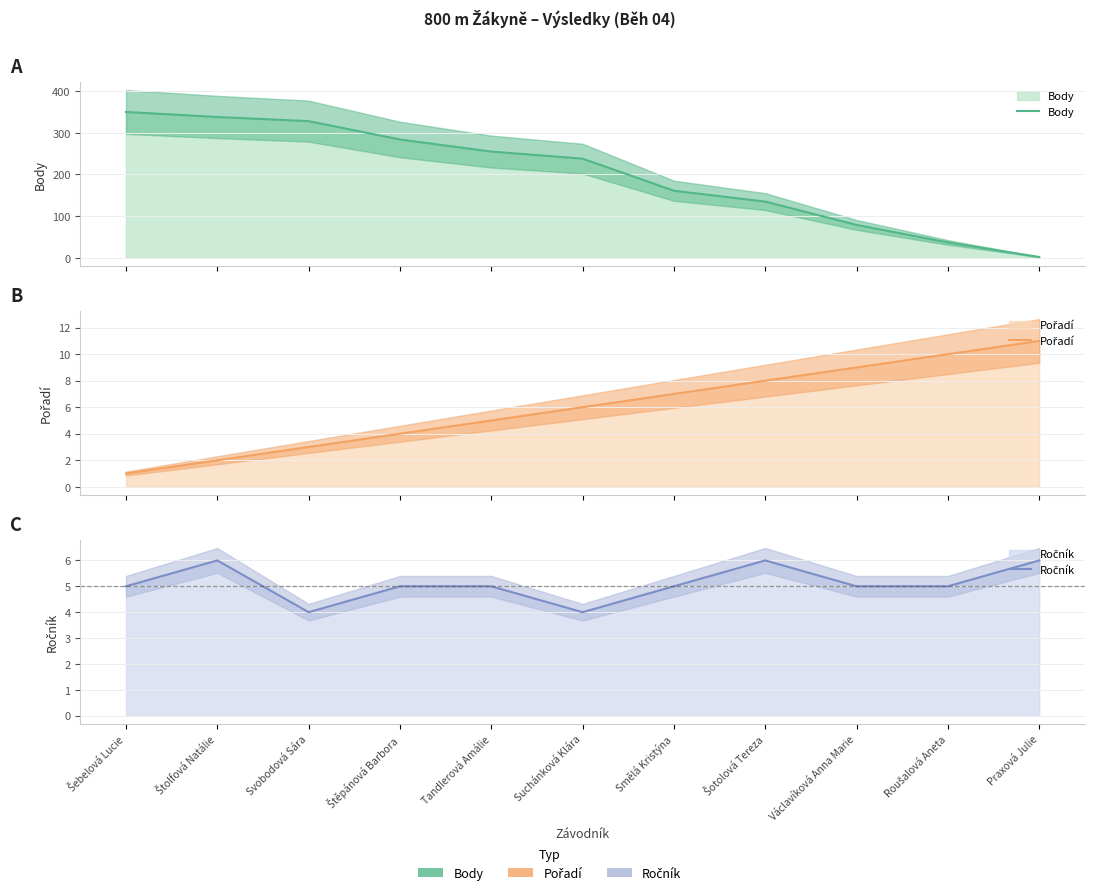

What is the minimum value shown in the chart?

1